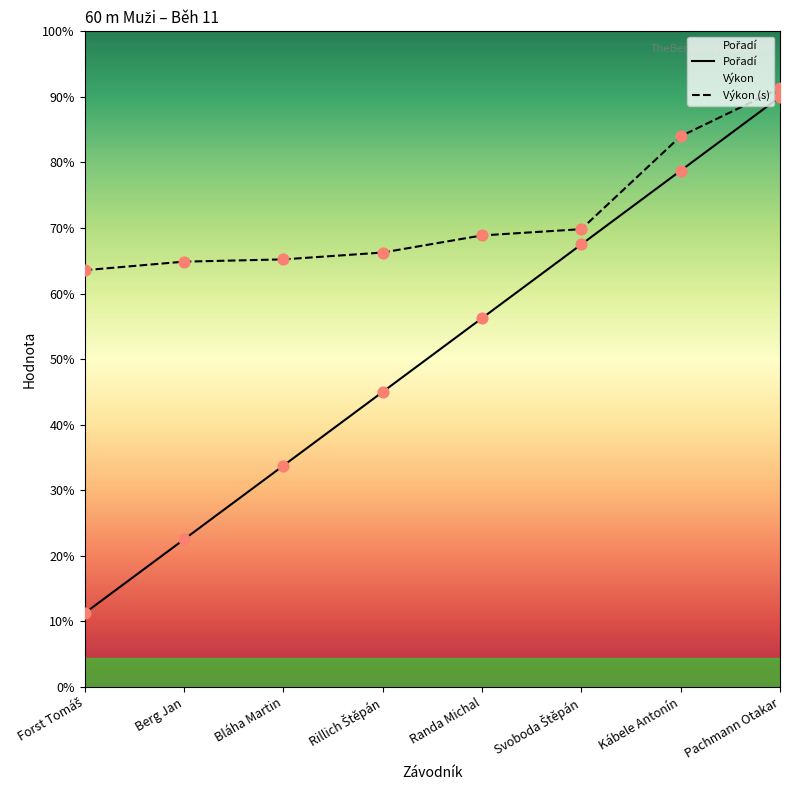

What are all the series names shown in the legend?

Pořadí, Výkon (s)